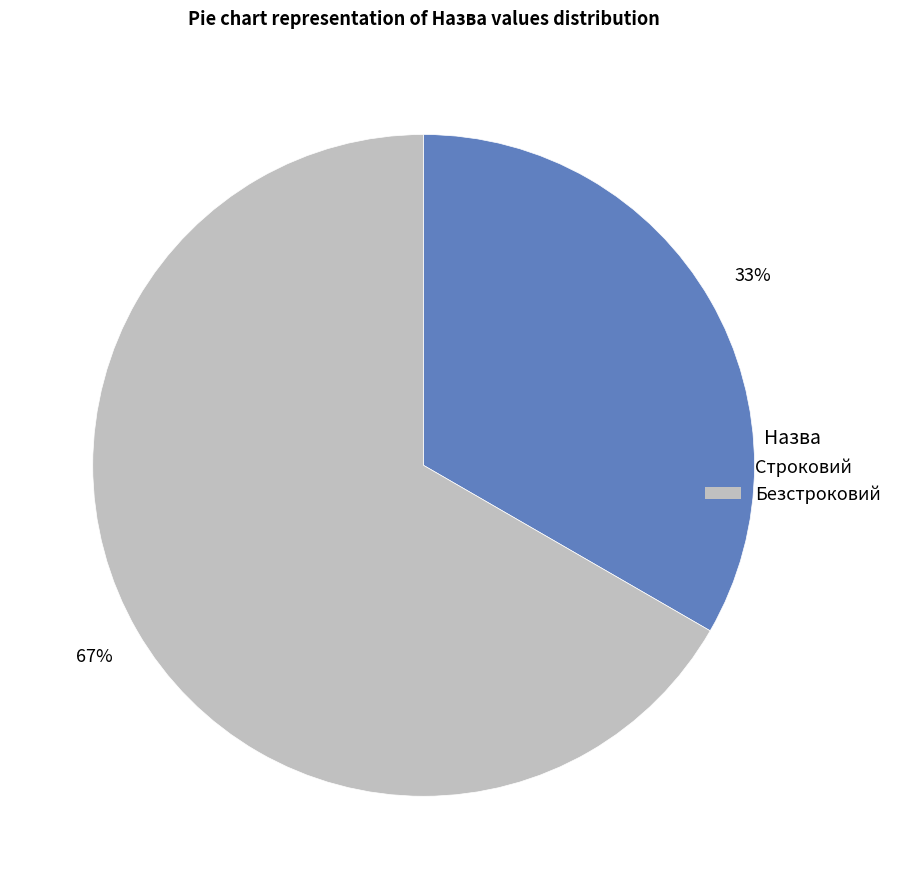

How many segments does this pie chart have?

2